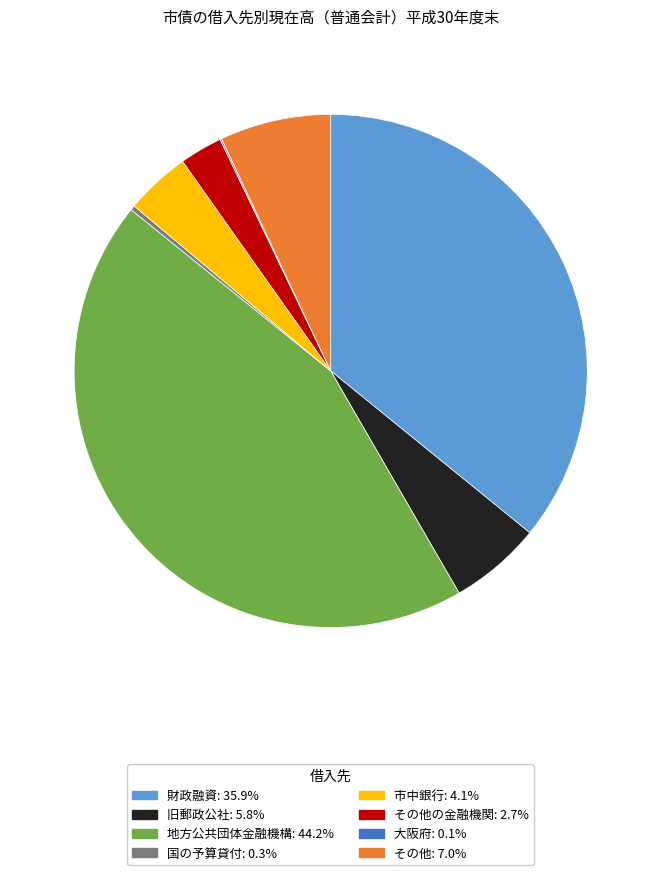

Is there a majority slice in this chart?

No